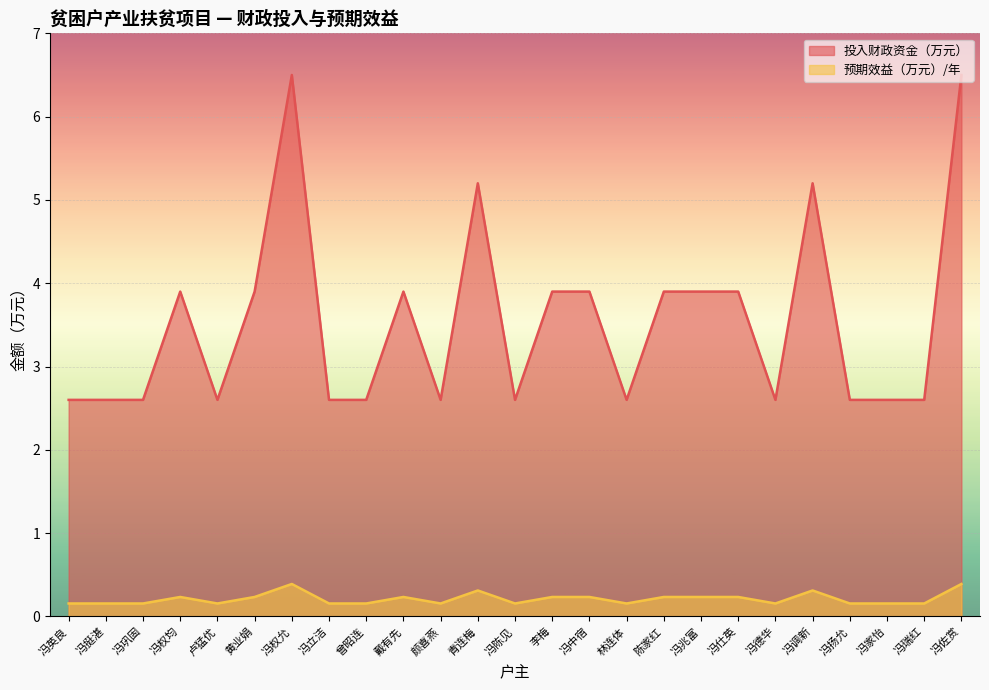

In 投入财政资金（万元）, how many points are higher than both neighbors (excluding endpoints)?

5